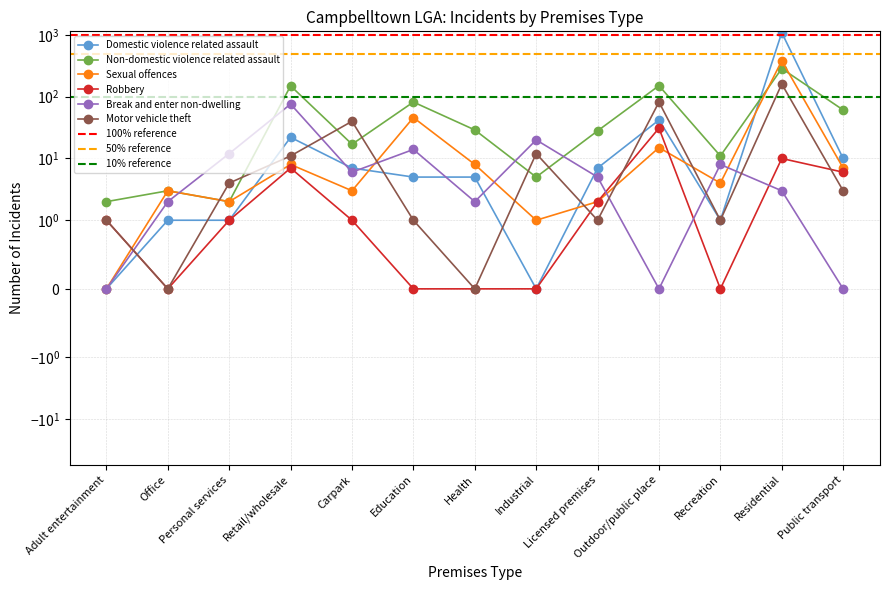

How many intersections are there between Motor vehicle theft and Sexual offences?

7